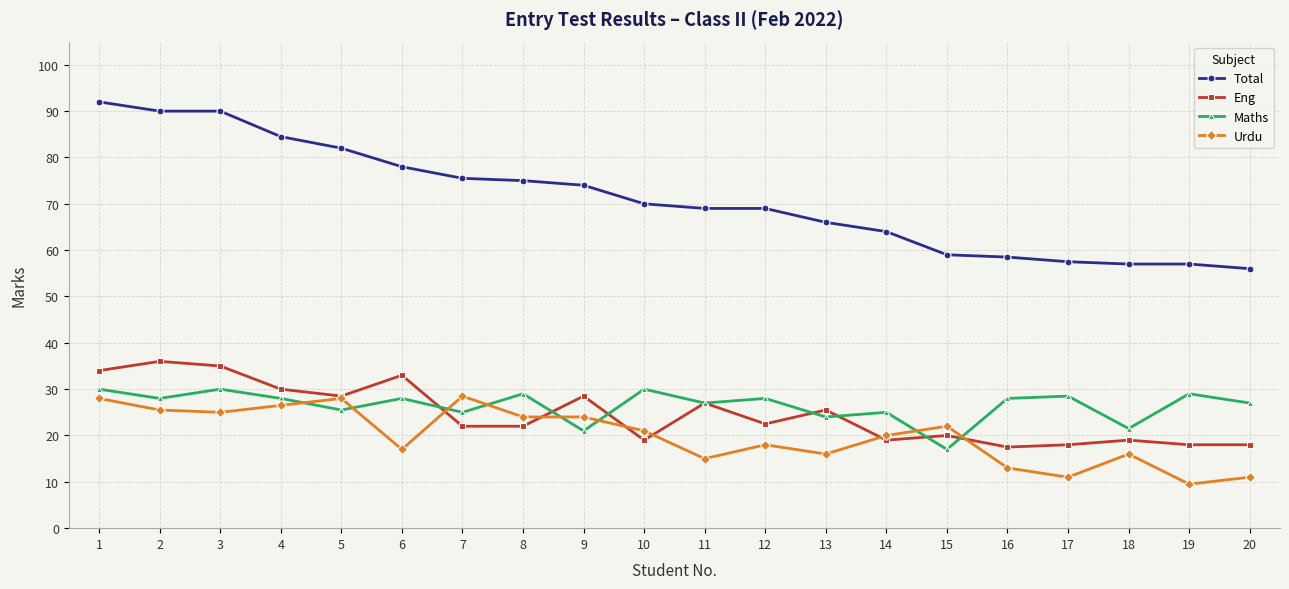

What is the difference between the second highest and minimum values in the Maths series?

13.0